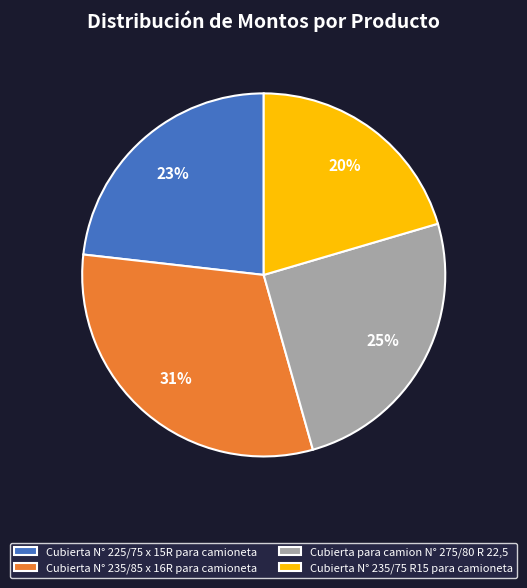

Which has a higher value, Cubierta N° 235/85 x 16R para camioneta or Cubierta para camion N° 275/80 R 22,5?

Cubierta N° 235/85 x 16R para camioneta